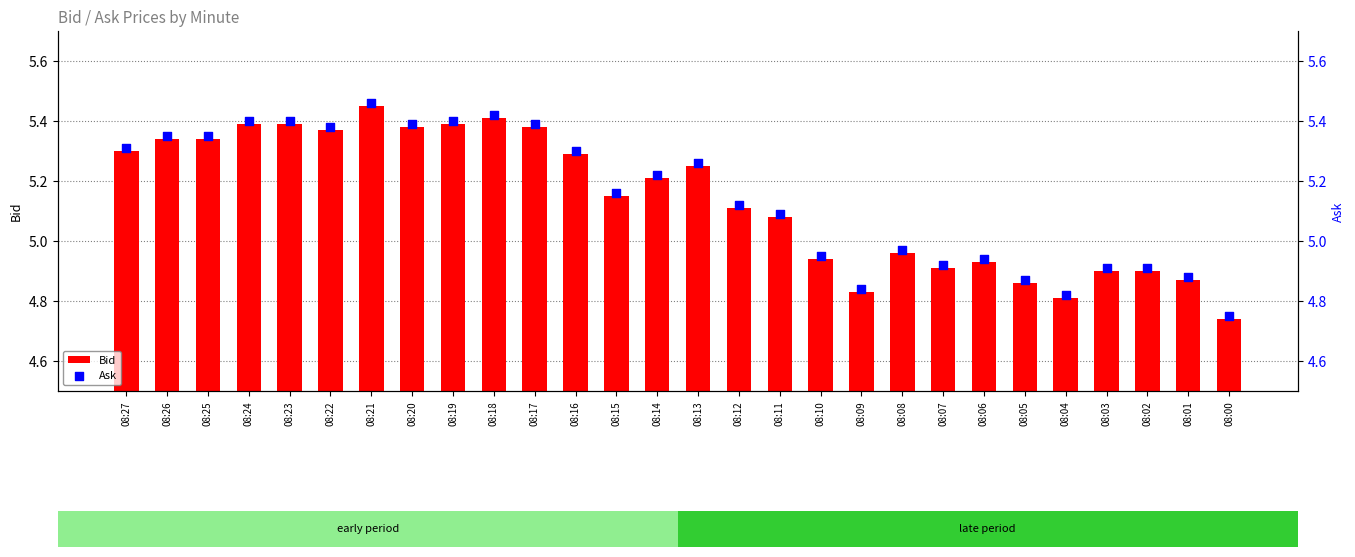

Which series has the widest spread of Y values?

Bid